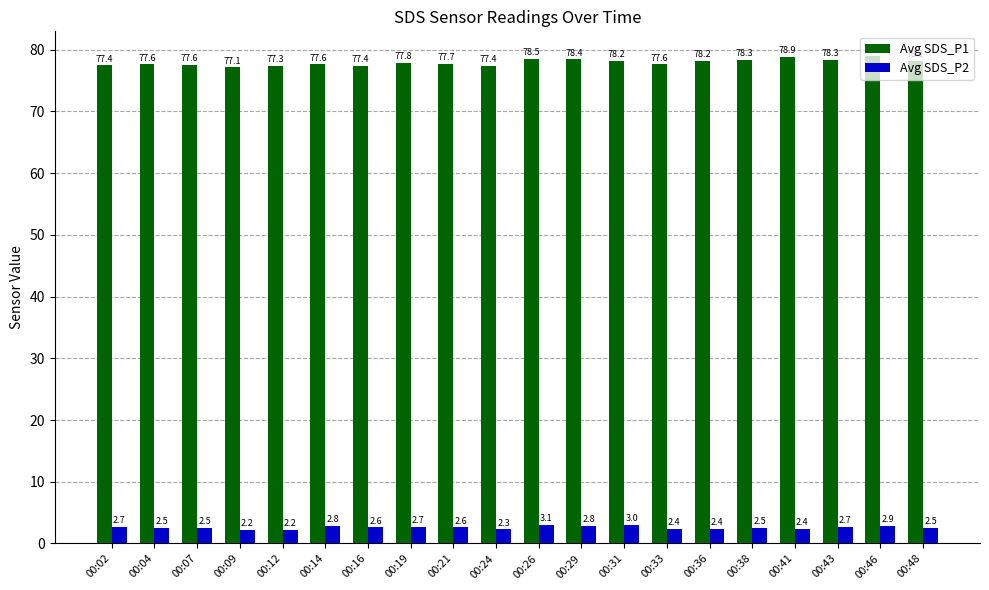

What is the value of the Avg SDS_P1 bar at the 11th from the left?

78.5